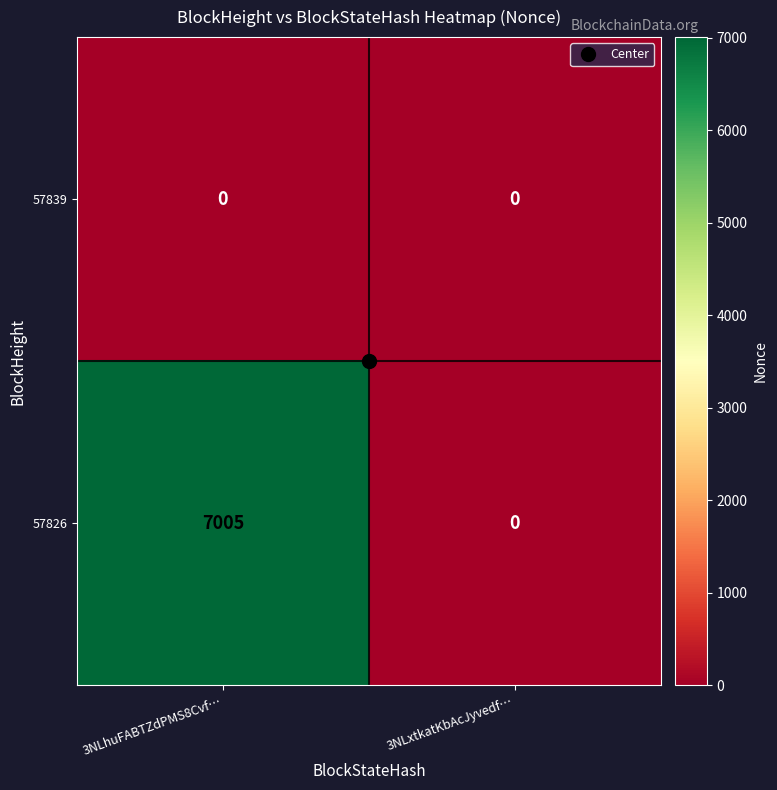

Which series changed the most between 3NLhuFABTZdPMS8Cvf… and 3NLxtkatKbAcJyvedf…?

57826